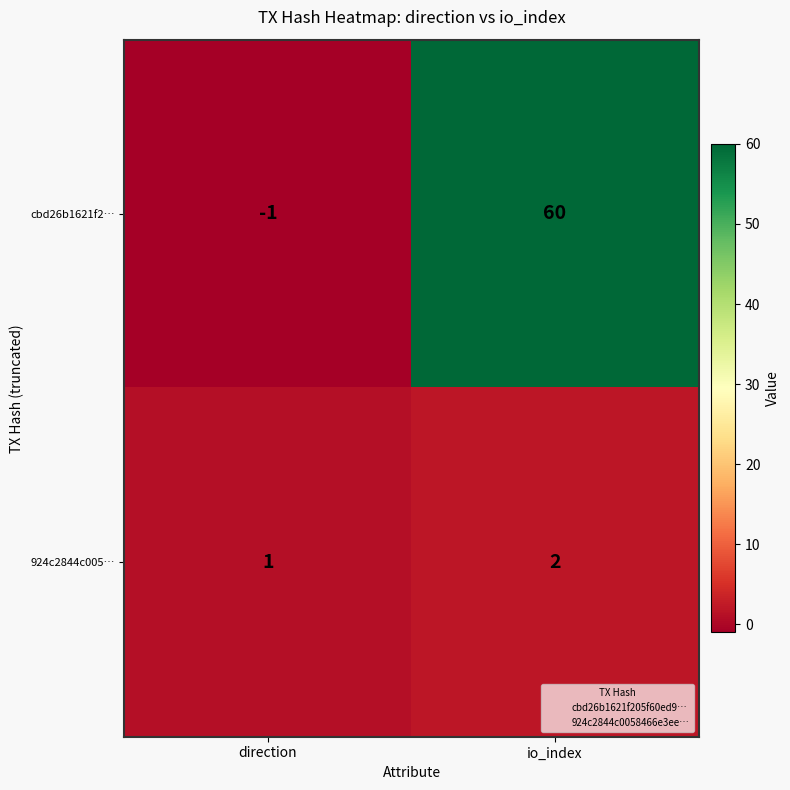

At how many categories does at least one series exceed 46?

1